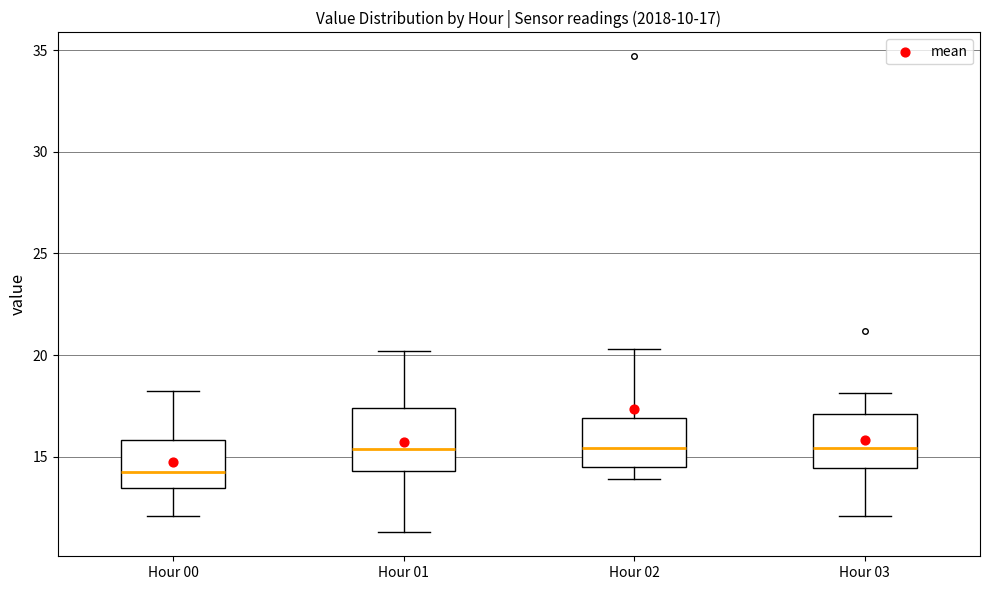

Which box's median line is the lowest?

Hour 00